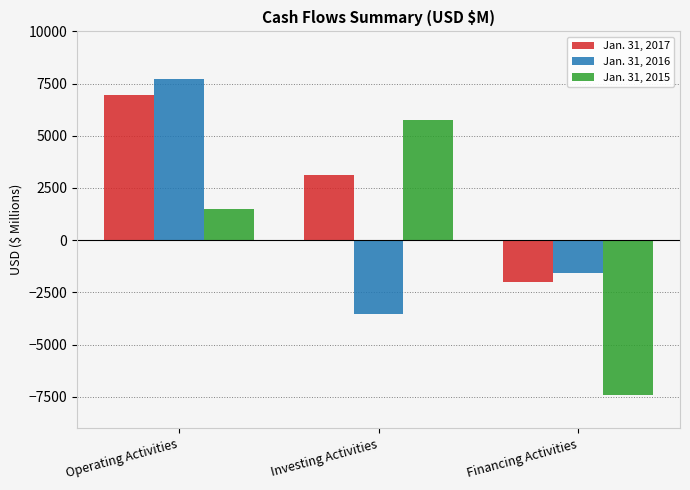

What is the label of the 1st bar from the left?

Operating Activities